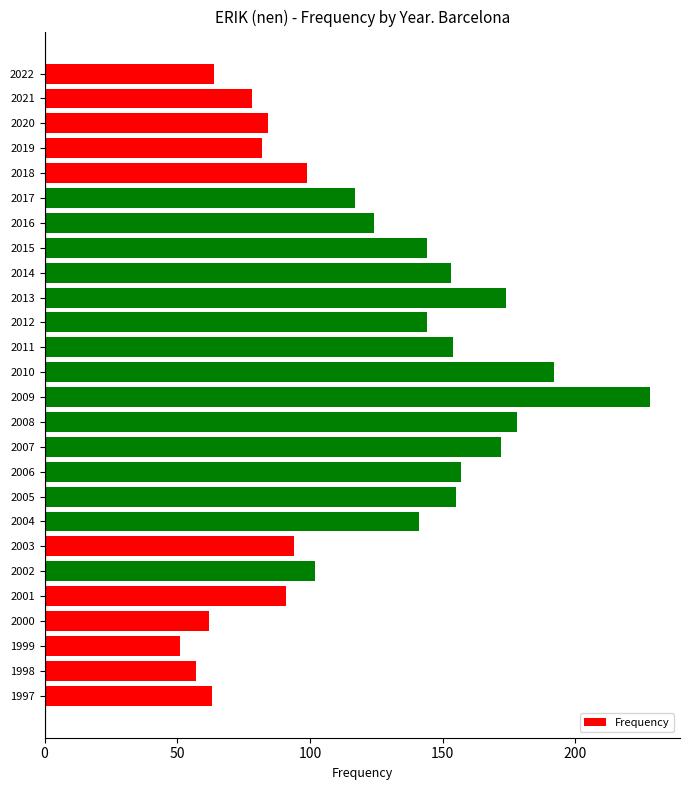

What is the value of the 19th bar from the top?

141